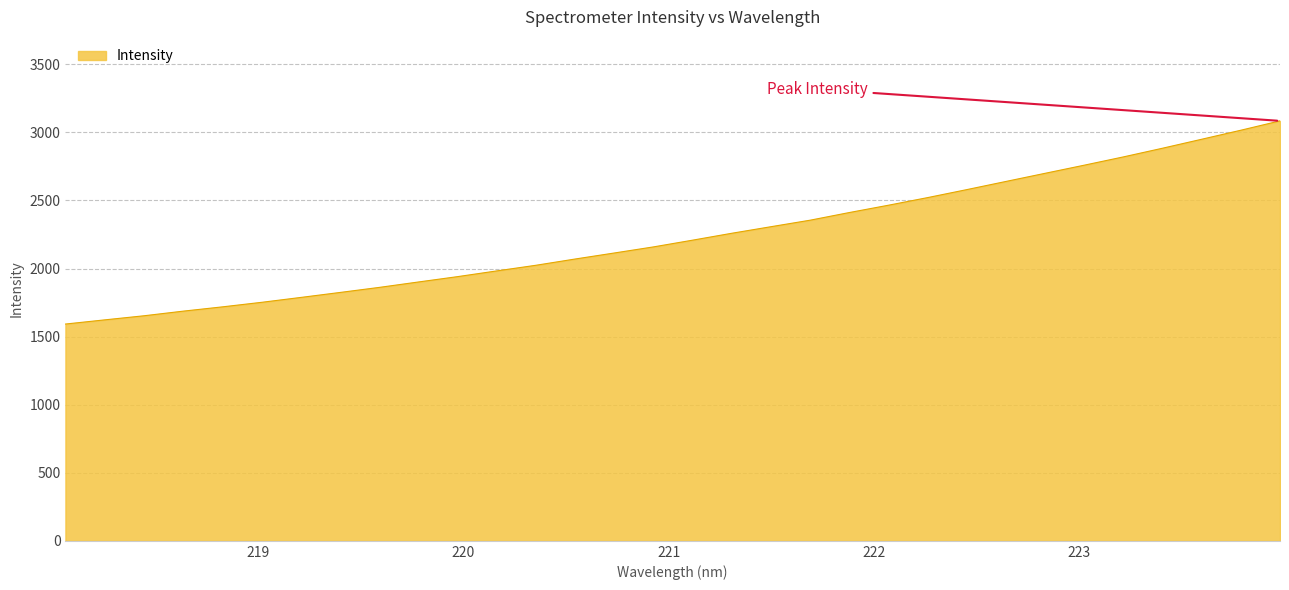

What is the maximum value shown in the chart?

3084.2